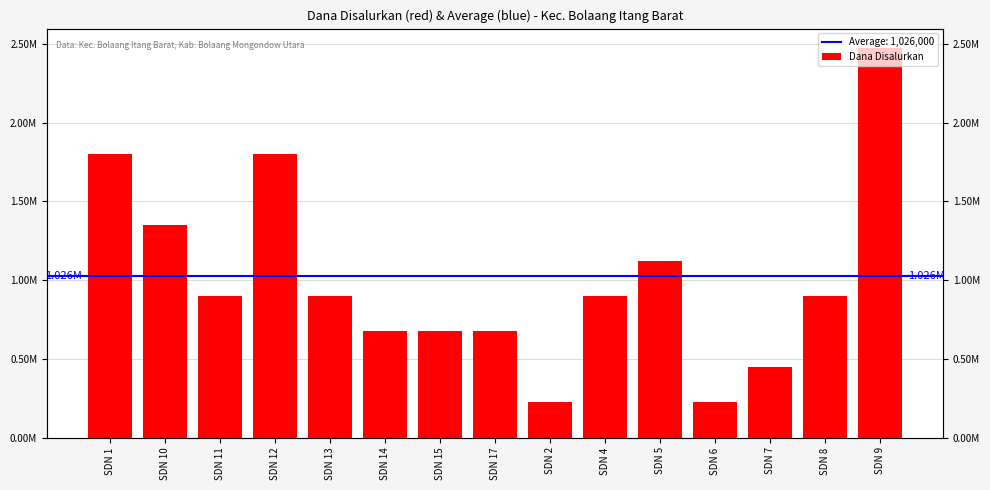

List the labels in order of value, smallest first.

SDN 2, SDN 6, SDN 7, SDN 14, SDN 15, SDN 17, SDN 11, SDN 13, SDN 4, SDN 8, SDN 5, SDN 10, SDN 1, SDN 12, SDN 9